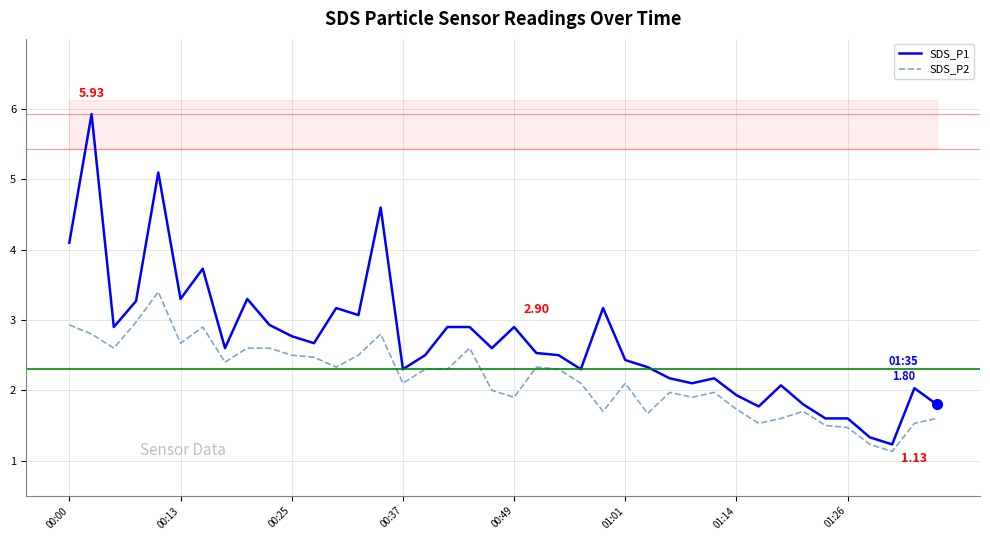

What are all the series names shown in the legend?

SDS_P1, SDS_P2